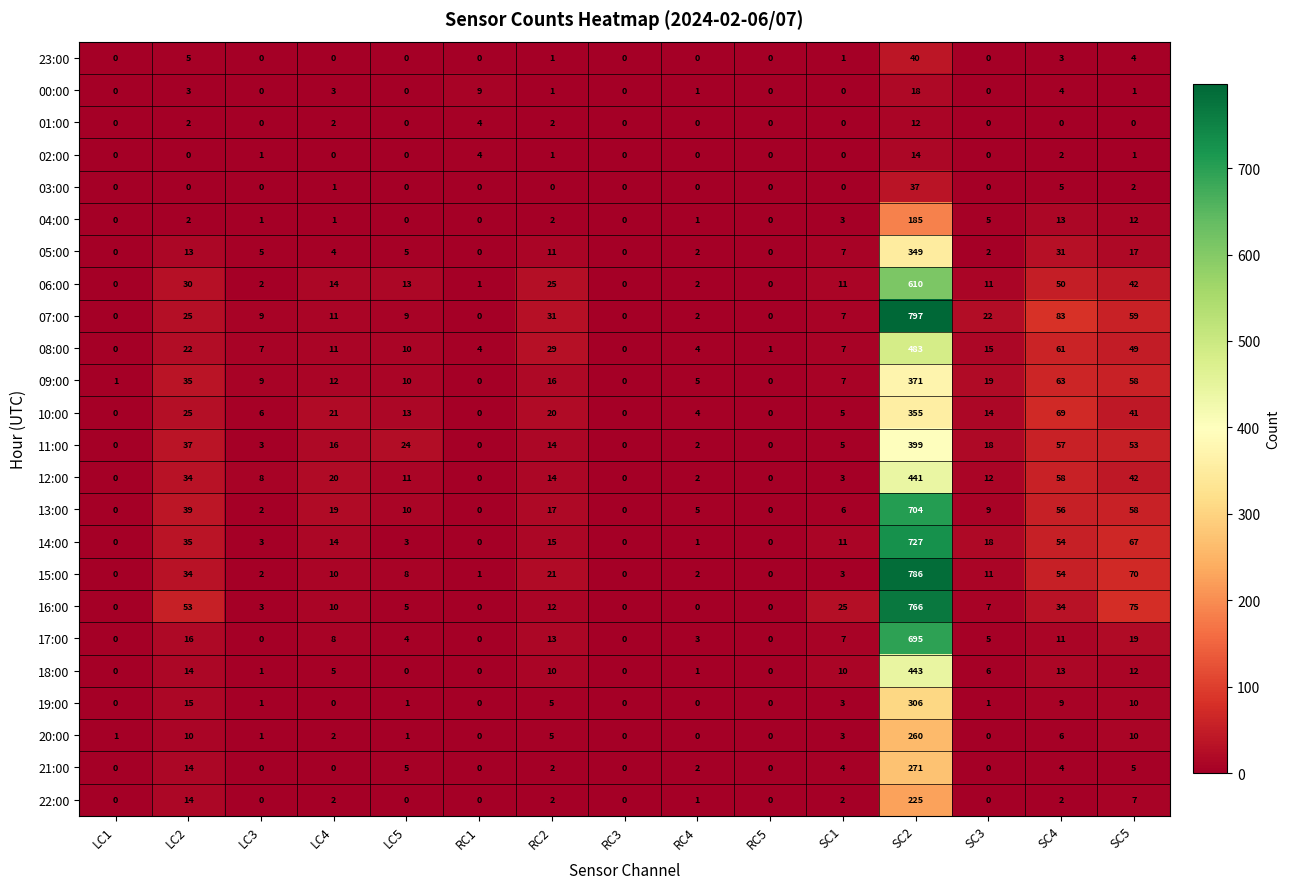

Rank the categories by 09:00 value from lowest to highest.

RC1, RC3, RC5, LC1, RC4, SC1, LC3, LC5, LC4, RC2, SC3, LC2, SC5, SC4, SC2